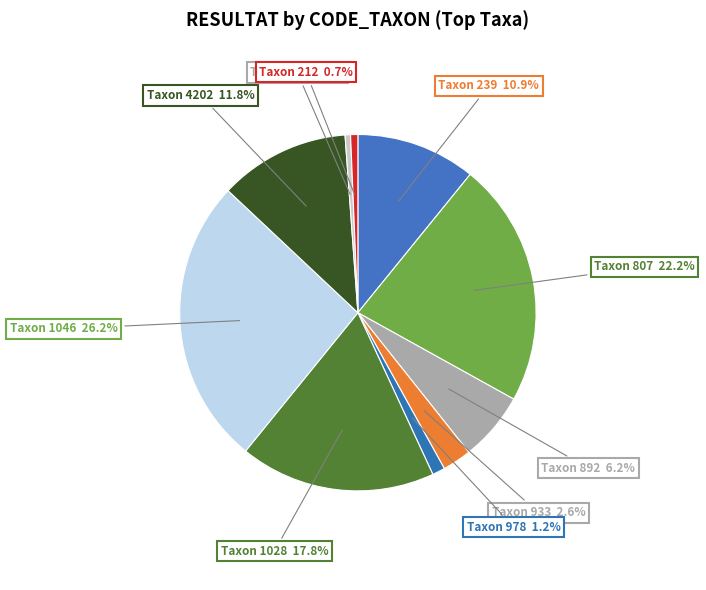

To the nearest percent, what is the difference between the largest and smallest slice percentages?

26%